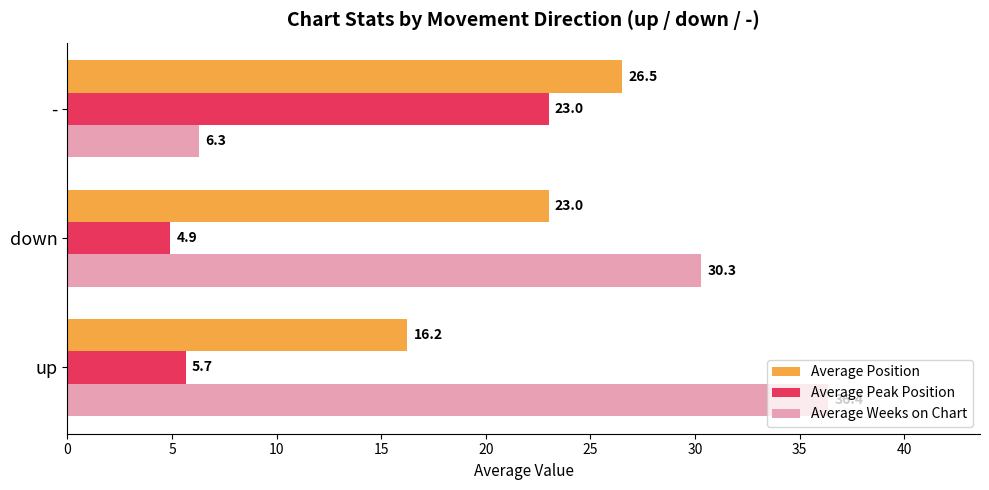

List the labels in order of Average Position value, largest first.

-, down, up